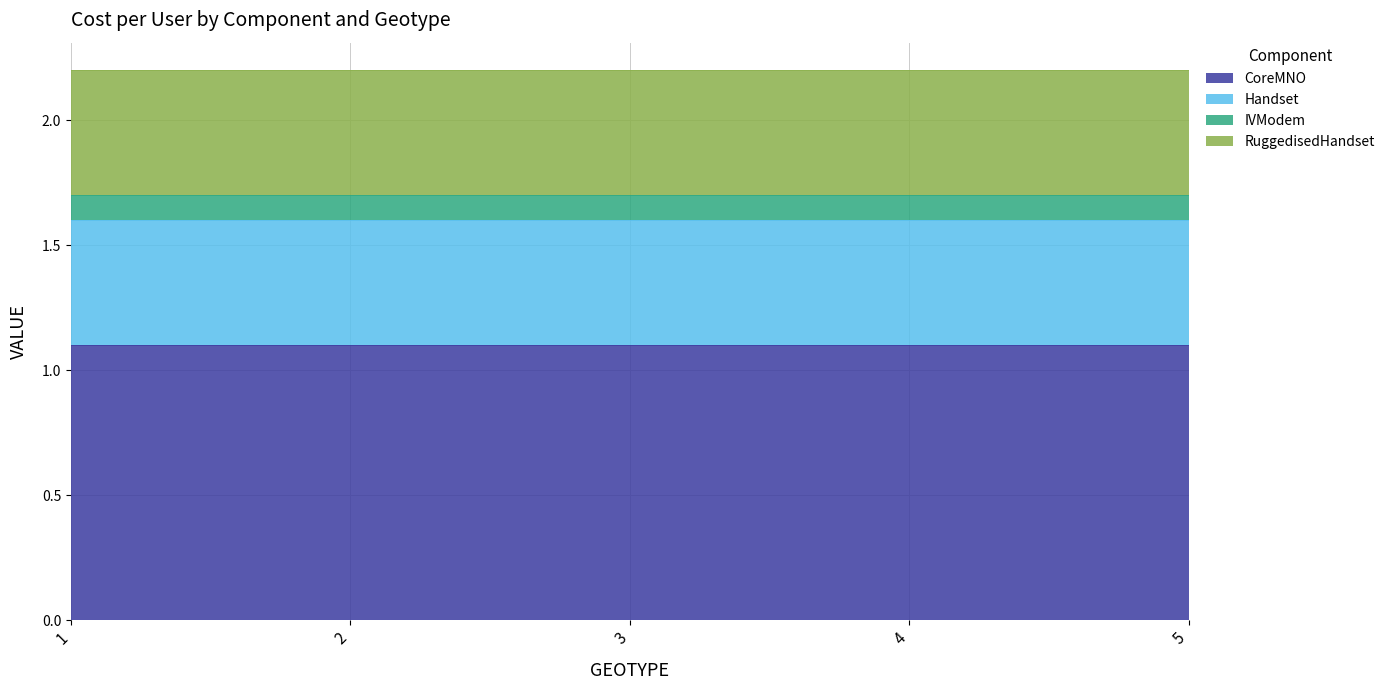

Which series changed the most between 4 and 5?

CoreMNO